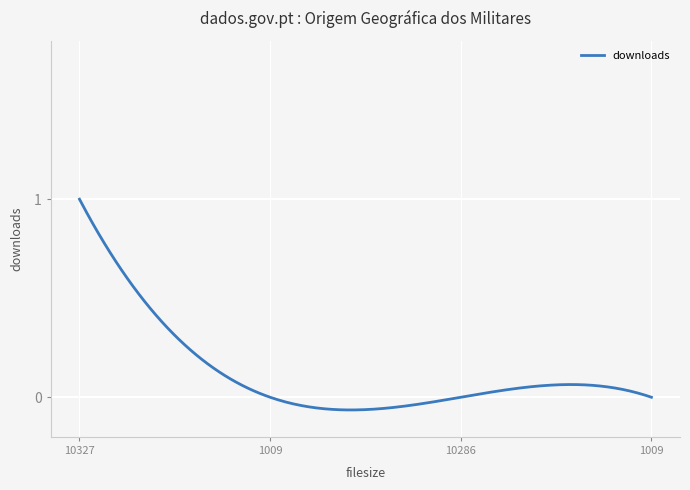

What is the difference between the maximum and minimum values?

1.1